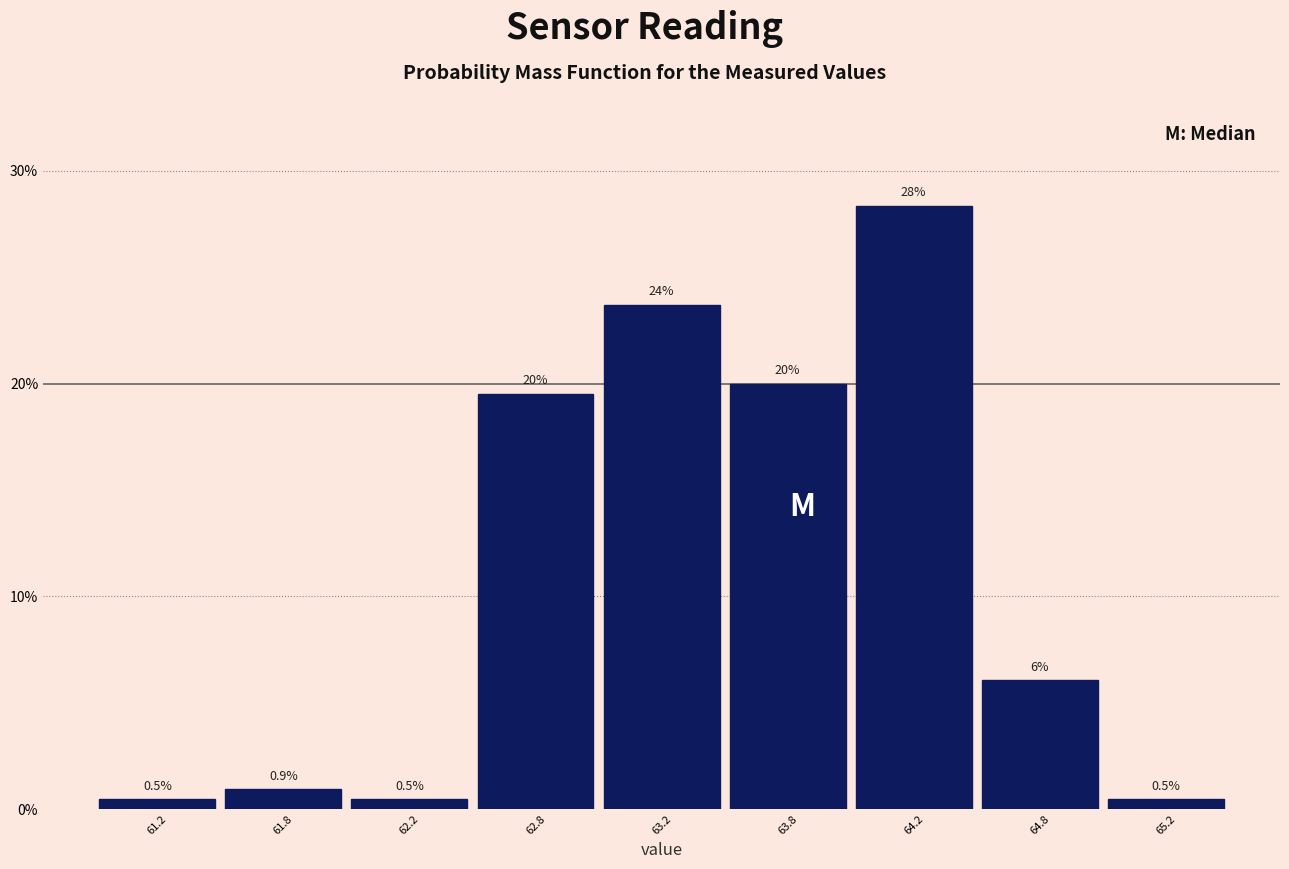

Reading right to left, list all the values displayed in this chart.

0.5	6.0	28.4	20.0	23.7	19.5	0.5	0.9	0.5